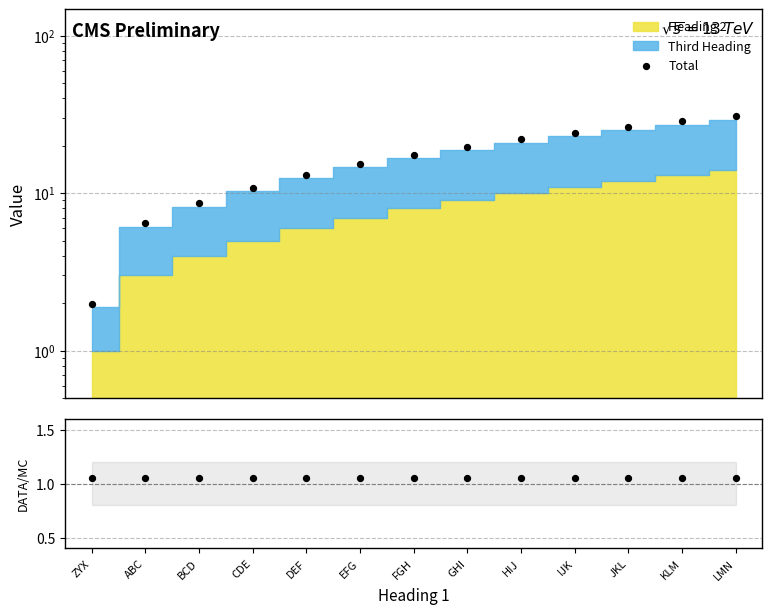

Which series reaches the maximum Y coordinate?

Total